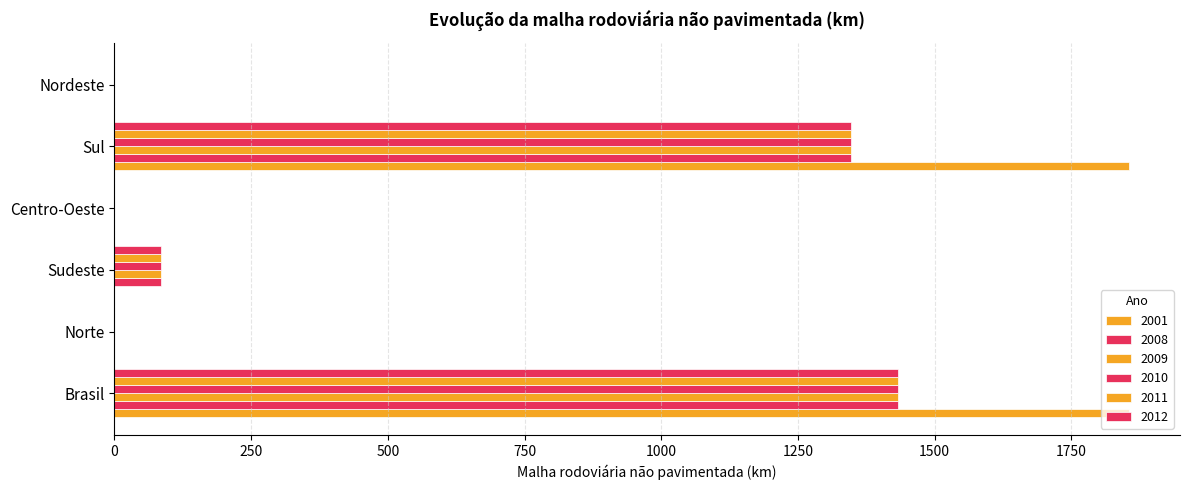

Which series has the largest range (max minus min)?

2001